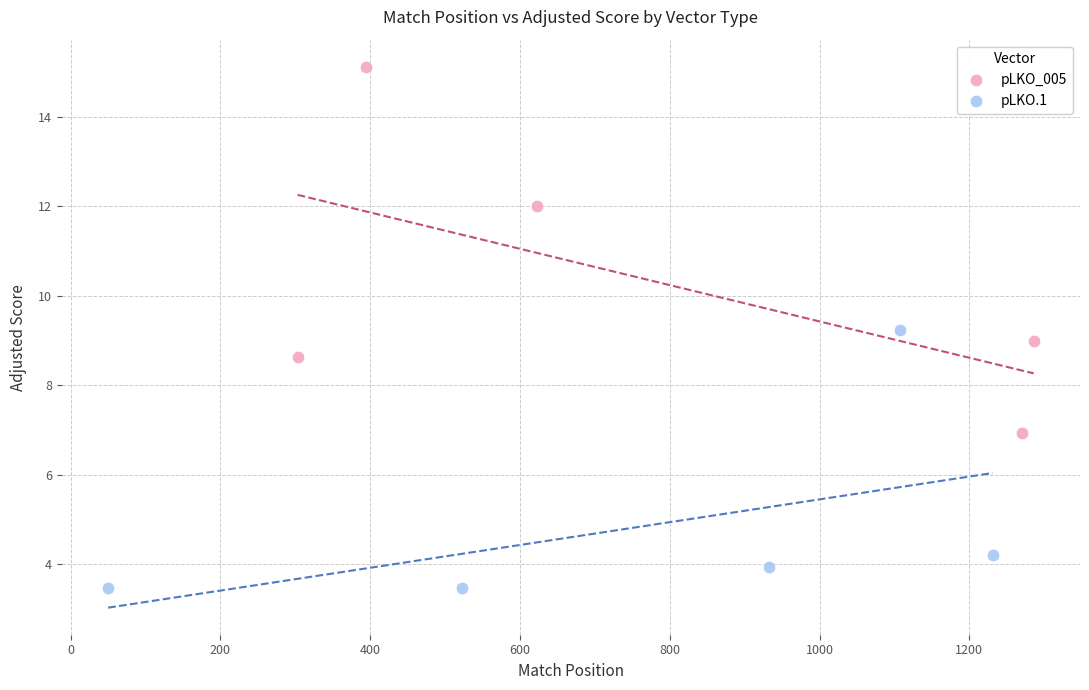

Which series reaches the maximum Y coordinate?

pLKO_005